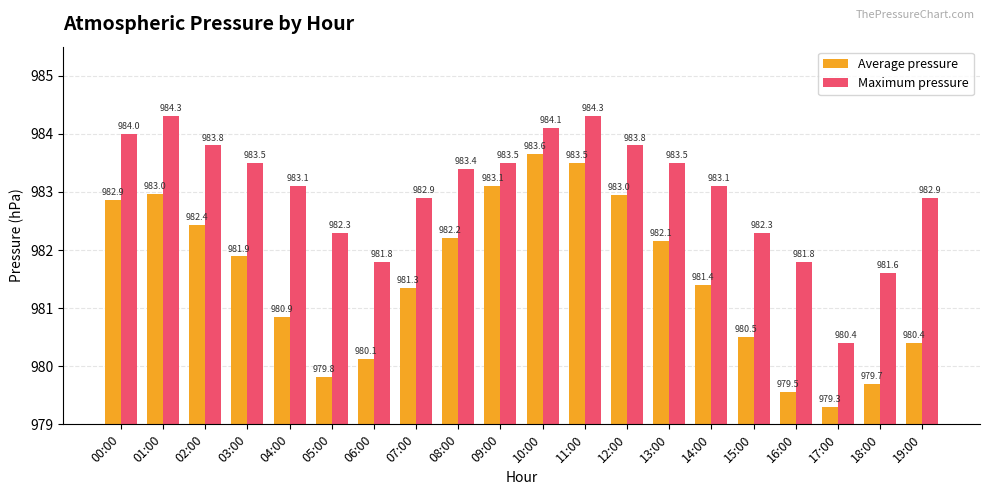

What is the value of the Maximum pressure bar at the 18th from the left?

980.4